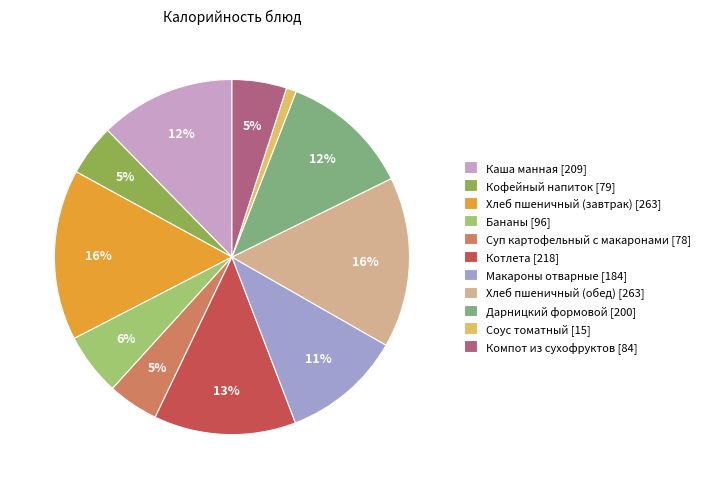

The Бананы slice represents 6% of the pie. True or false?

True